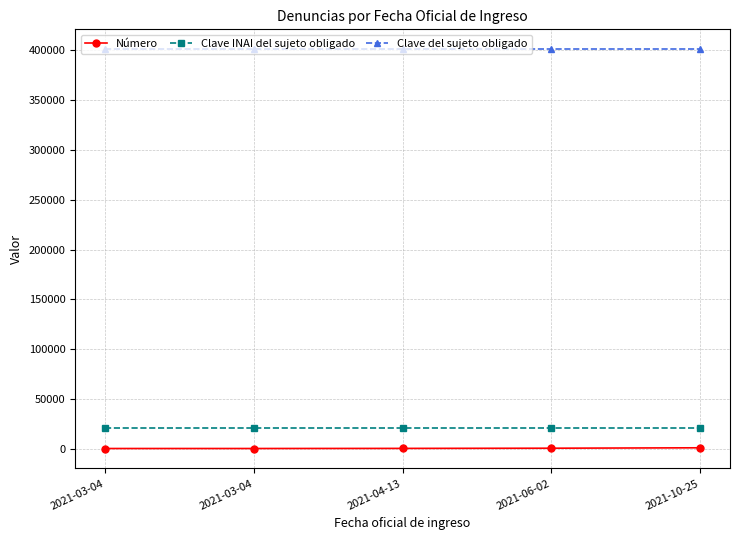

Which has a higher value, 2021-06-02 or 2021-04-13?

2021-06-02